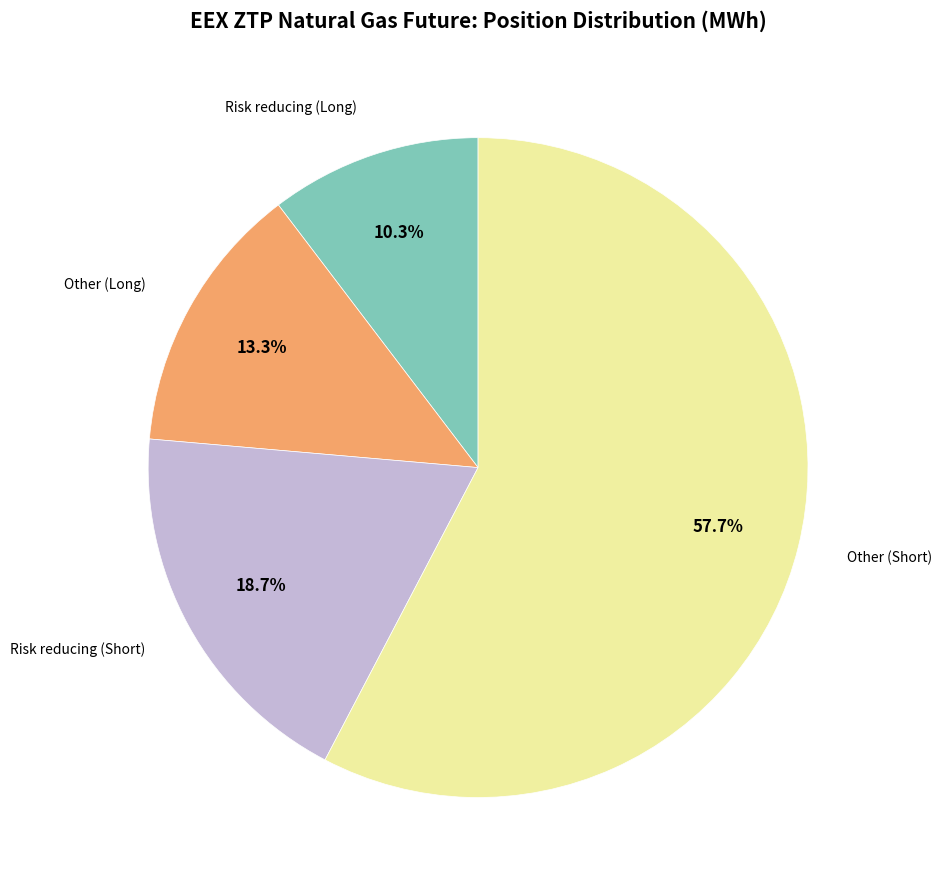

Which slice is the largest?

Other (Short)